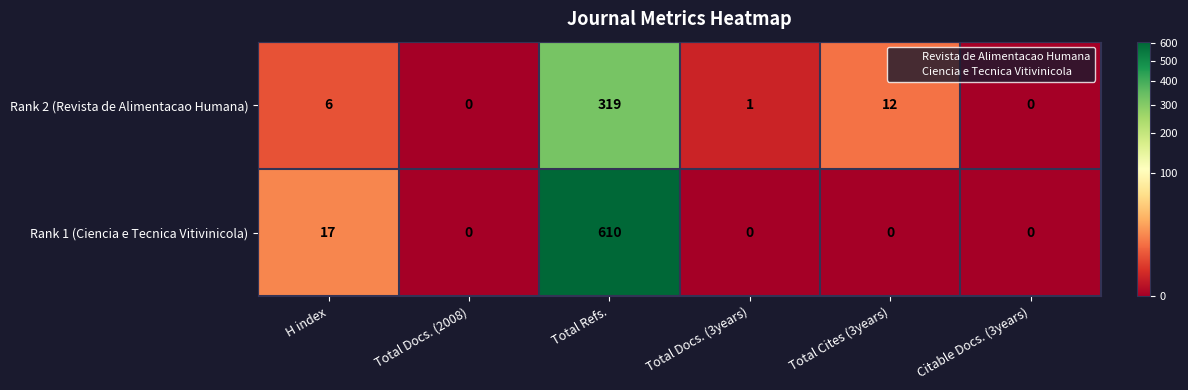

Reading right to left, what are all the values shown in this chart?

Rank 2 (Revista de Alimentacao Humana): Citable Docs. (3years)=0	Total Cites (3years)=12	Total Docs. (3years)=1	Total Refs.=319	Total Docs. (2008)=0	H index=6
Rank 1 (Ciencia e Tecnica Vitivinicola): Citable Docs. (3years)=0	Total Cites (3years)=0	Total Docs. (3years)=0	Total Refs.=610	Total Docs. (2008)=0	H index=17